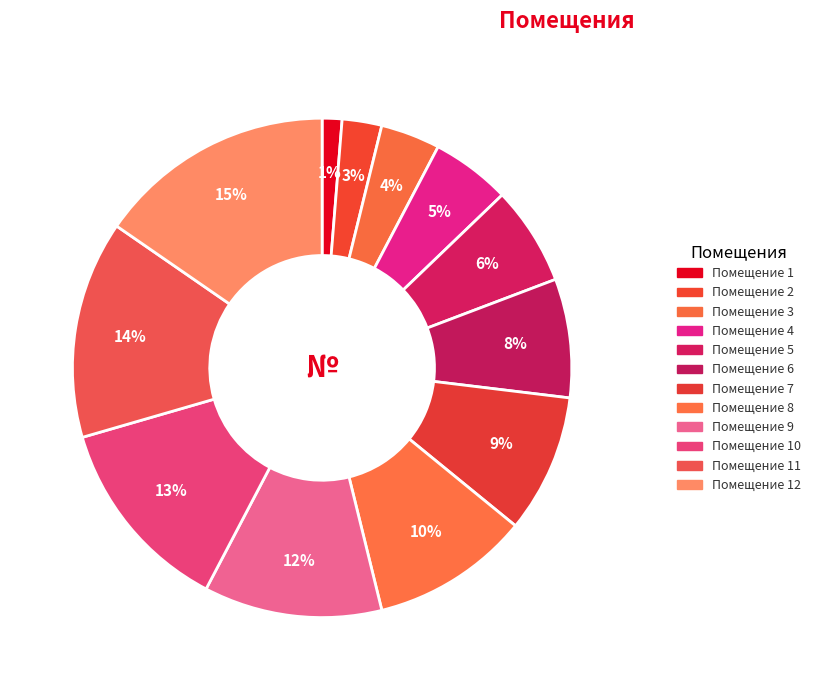

To the nearest percent, what is the difference between the largest and smallest slice percentages?

14%